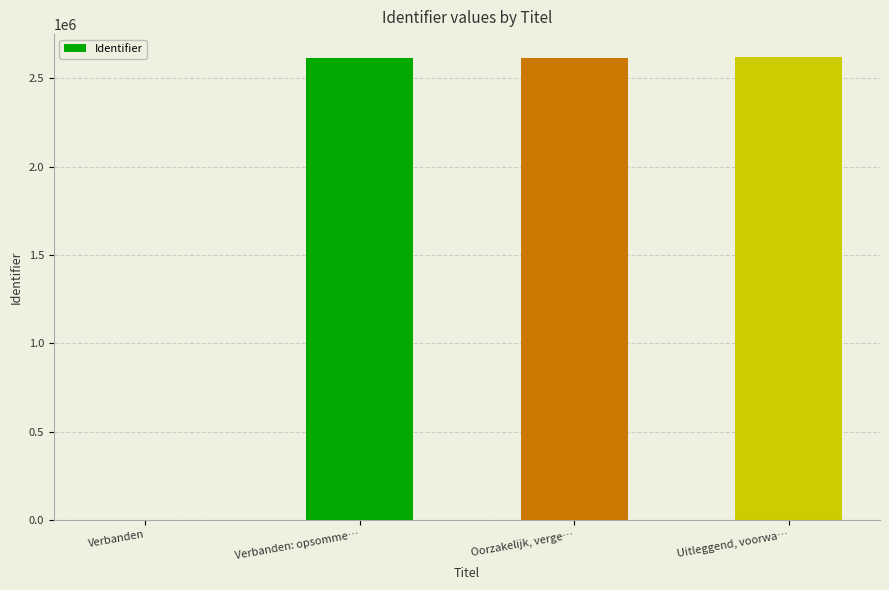

Count the number of data series in this chart.

1